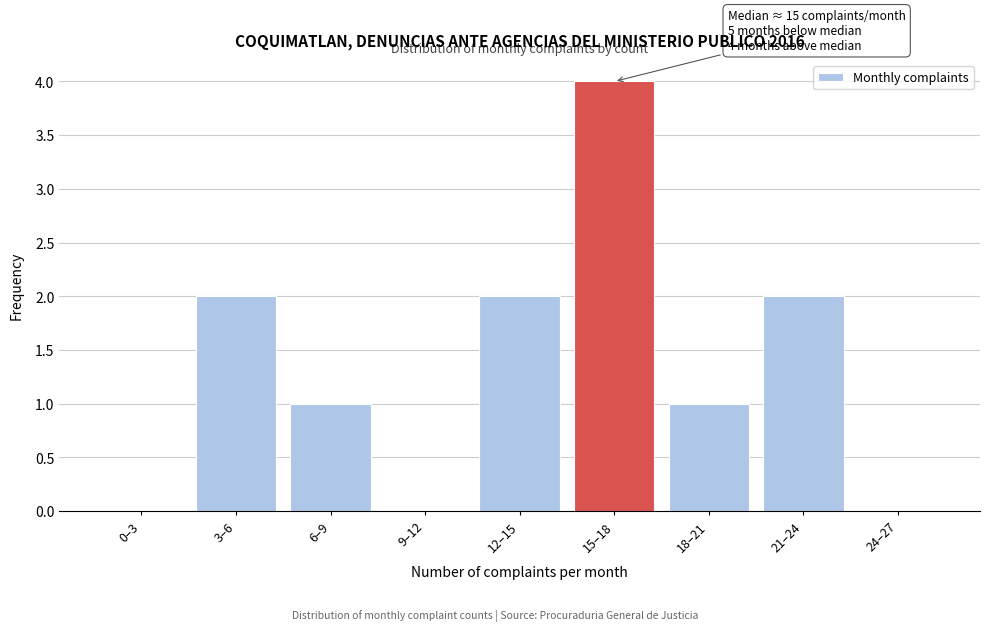

Reading left to right, what are all the values shown in this chart?

0–3=0	3–6=2	6–9=1	9–12=0	12–15=2	15–18=4	18–21=1	21–24=2	24–27=0